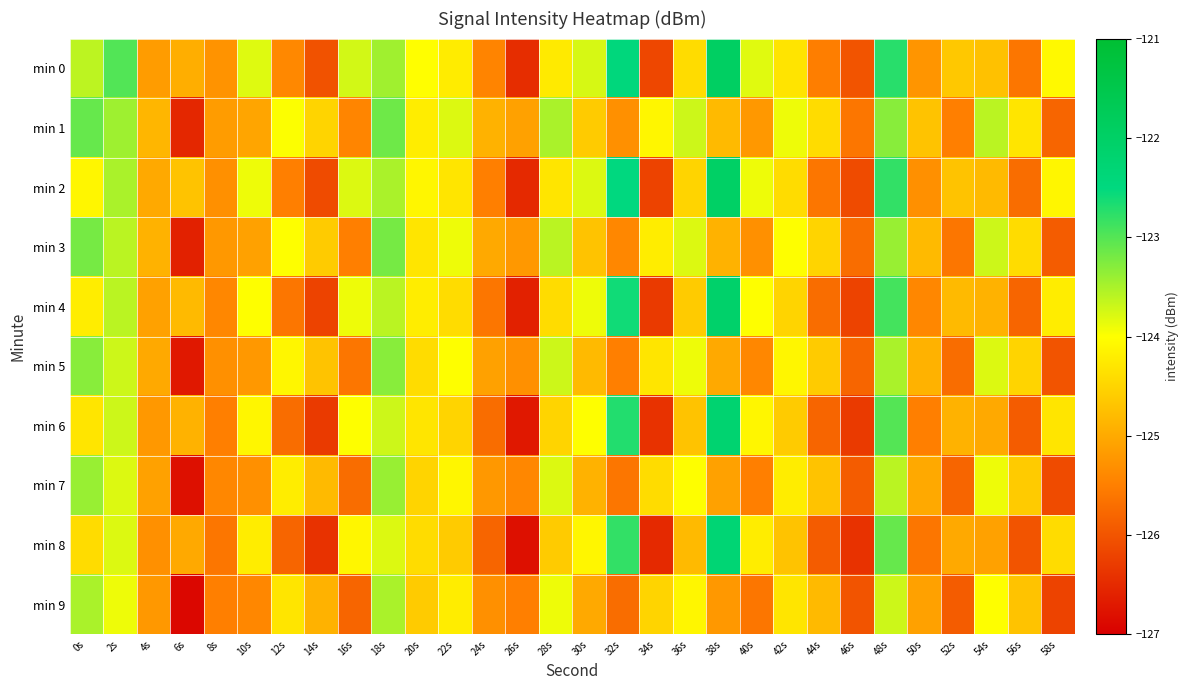

Reading right to left, list all the values displayed in this chart.

min 0: 58s=-124.1	56s=-125.6	54s=-124.7	52s=-124.6	50s=-125.2	48s=-122.7	46s=-126.0	44s=-125.5	42s=-124.3	40s=-123.8	38s=-121.9	36s=-124.4	34s=-126.2	32s=-122.4	30s=-123.8	28s=-124.2	26s=-126.5	24s=-125.4	22s=-124.2	20s=-124.0	18s=-123.4	16s=-123.7	14s=-126.0	12s=-125.4	10s=-123.8	8s=-125.3	6s=-124.9	4s=-125.2	2s=-123.0	0s=-123.6
min 1: 58s=-125.8	56s=-124.3	54s=-123.6	52s=-125.5	50s=-124.7	48s=-123.3	46s=-125.6	44s=-124.4	42s=-123.9	40s=-125.2	38s=-124.8	36s=-123.7	34s=-124.1	32s=-125.3	30s=-124.6	28s=-123.5	26s=-125.1	24s=-124.9	22s=-123.8	20s=-124.2	18s=-123.1	16s=-125.4	14s=-124.5	12s=-124.0	10s=-125.1	8s=-125.2	6s=-126.5	4s=-124.8	2s=-123.4	0s=-123.1
min 2: 58s=-124.1	56s=-125.7	54s=-124.8	52s=-124.7	50s=-125.3	48s=-122.8	46s=-126.1	44s=-125.6	42s=-124.4	40s=-123.9	38s=-122.0	36s=-124.5	34s=-126.2	32s=-122.5	30s=-123.8	28s=-124.3	26s=-126.5	24s=-125.5	22s=-124.3	20s=-124.1	18s=-123.5	16s=-123.8	14s=-126.1	12s=-125.5	10s=-123.9	8s=-125.3	6s=-124.7	4s=-125.0	2s=-123.5	0s=-124.1
min 3: 58s=-125.9	56s=-124.4	54s=-123.7	52s=-125.6	50s=-124.8	48s=-123.4	46s=-125.7	44s=-124.5	42s=-124.0	40s=-125.3	38s=-124.9	36s=-123.8	34s=-124.2	32s=-125.4	30s=-124.7	28s=-123.6	26s=-125.2	24s=-125.0	22s=-123.9	20s=-124.3	18s=-123.2	16s=-125.5	14s=-124.6	12s=-124.0	10s=-125.1	8s=-125.2	6s=-126.6	4s=-124.9	2s=-123.6	0s=-123.2
min 4: 58s=-124.2	56s=-125.8	54s=-124.9	52s=-124.8	50s=-125.4	48s=-122.9	46s=-126.2	44s=-125.7	42s=-124.5	40s=-124.0	38s=-122.1	36s=-124.6	34s=-126.3	32s=-122.6	30s=-123.9	28s=-124.4	26s=-126.6	24s=-125.6	22s=-124.4	20s=-124.2	18s=-123.6	16s=-123.9	14s=-126.2	12s=-125.6	10s=-124.0	8s=-125.4	6s=-124.8	4s=-125.1	2s=-123.6	0s=-124.2
min 5: 58s=-126.0	56s=-124.5	54s=-123.8	52s=-125.7	50s=-124.9	48s=-123.5	46s=-125.8	44s=-124.6	42s=-124.1	40s=-125.4	38s=-125.0	36s=-123.9	34s=-124.3	32s=-125.5	30s=-124.8	28s=-123.7	26s=-125.3	24s=-125.1	22s=-124.0	20s=-124.4	18s=-123.3	16s=-125.6	14s=-124.7	12s=-124.1	10s=-125.2	8s=-125.3	6s=-126.7	4s=-125.0	2s=-123.7	0s=-123.3
min 6: 58s=-124.3	56s=-125.9	54s=-125.0	52s=-124.9	50s=-125.5	48s=-123.0	46s=-126.3	44s=-125.8	42s=-124.6	40s=-124.1	38s=-122.2	36s=-124.7	34s=-126.4	32s=-122.7	30s=-124.0	28s=-124.5	26s=-126.7	24s=-125.7	22s=-124.5	20s=-124.3	18s=-123.7	16s=-124.0	14s=-126.3	12s=-125.7	10s=-124.1	8s=-125.5	6s=-124.9	4s=-125.2	2s=-123.7	0s=-124.3
min 7: 58s=-126.1	56s=-124.6	54s=-123.9	52s=-125.8	50s=-125.0	48s=-123.6	46s=-125.9	44s=-124.7	42s=-124.2	40s=-125.5	38s=-125.1	36s=-124.0	34s=-124.4	32s=-125.6	30s=-124.9	28s=-123.8	26s=-125.4	24s=-125.2	22s=-124.1	20s=-124.5	18s=-123.4	16s=-125.7	14s=-124.8	12s=-124.2	10s=-125.3	8s=-125.4	6s=-126.8	4s=-125.1	2s=-123.8	0s=-123.4
min 8: 58s=-124.4	56s=-126.0	54s=-125.1	52s=-125.0	50s=-125.6	48s=-123.1	46s=-126.4	44s=-125.9	42s=-124.7	40s=-124.2	38s=-122.3	36s=-124.8	34s=-126.5	32s=-122.8	30s=-124.1	28s=-124.6	26s=-126.8	24s=-125.8	22s=-124.6	20s=-124.4	18s=-123.8	16s=-124.1	14s=-126.4	12s=-125.8	10s=-124.2	8s=-125.6	6s=-125.0	4s=-125.3	2s=-123.8	0s=-124.4
min 9: 58s=-126.2	56s=-124.7	54s=-124.0	52s=-125.9	50s=-125.1	48s=-123.7	46s=-126.0	44s=-124.8	42s=-124.3	40s=-125.6	38s=-125.2	36s=-124.1	34s=-124.5	32s=-125.7	30s=-125.0	28s=-123.9	26s=-125.5	24s=-125.3	22s=-124.2	20s=-124.6	18s=-123.5	16s=-125.8	14s=-124.9	12s=-124.3	10s=-125.4	8s=-125.5	6s=-126.9	4s=-125.2	2s=-123.9	0s=-123.5